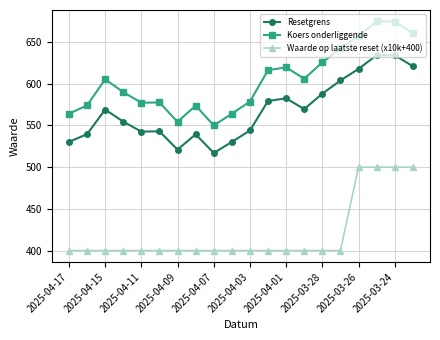

Which series has the widest spread of values?

Koers onderliggende